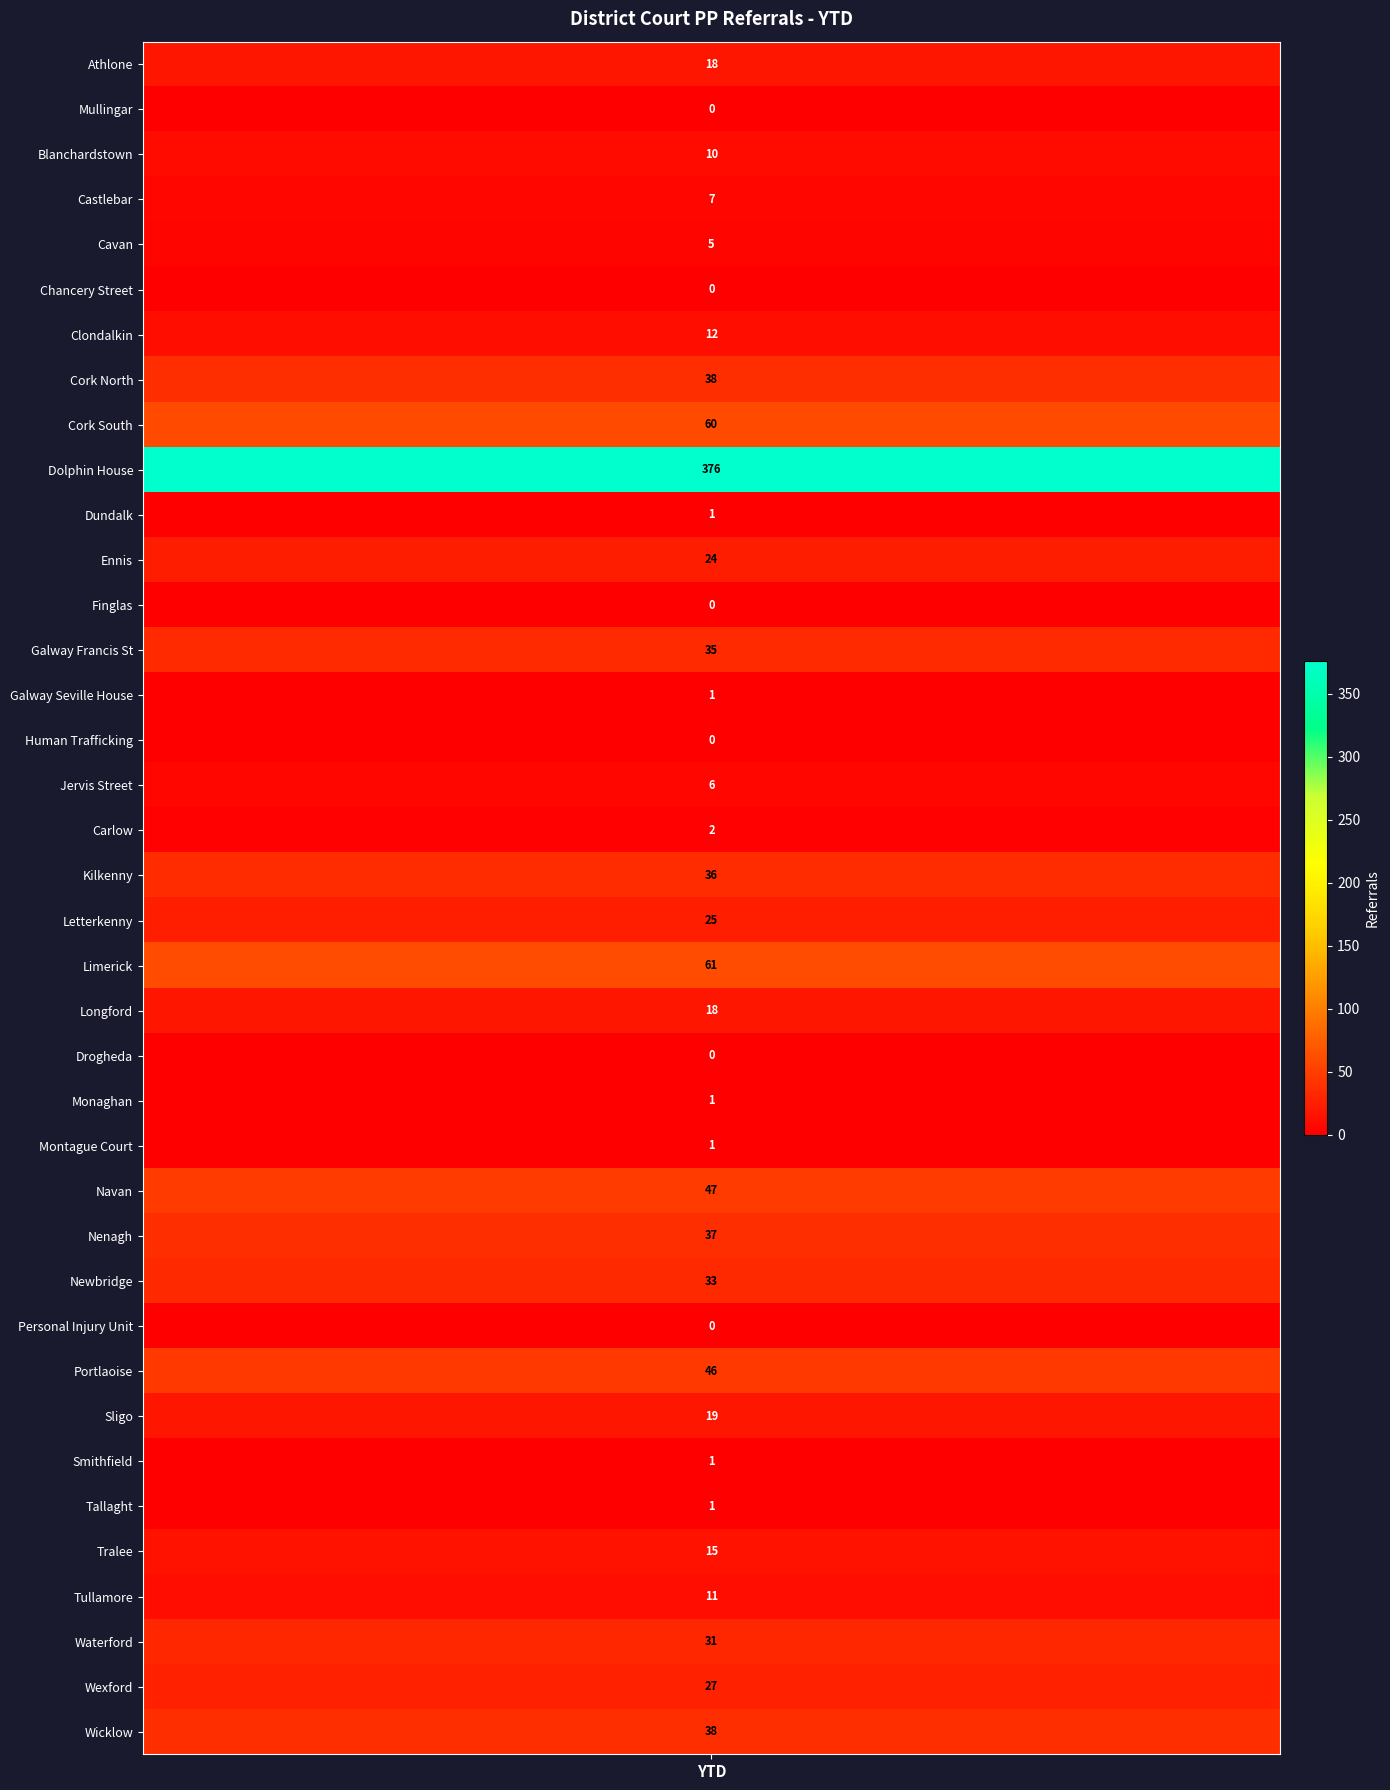

What is the change in value from Cork South to Letterkenny?

-35